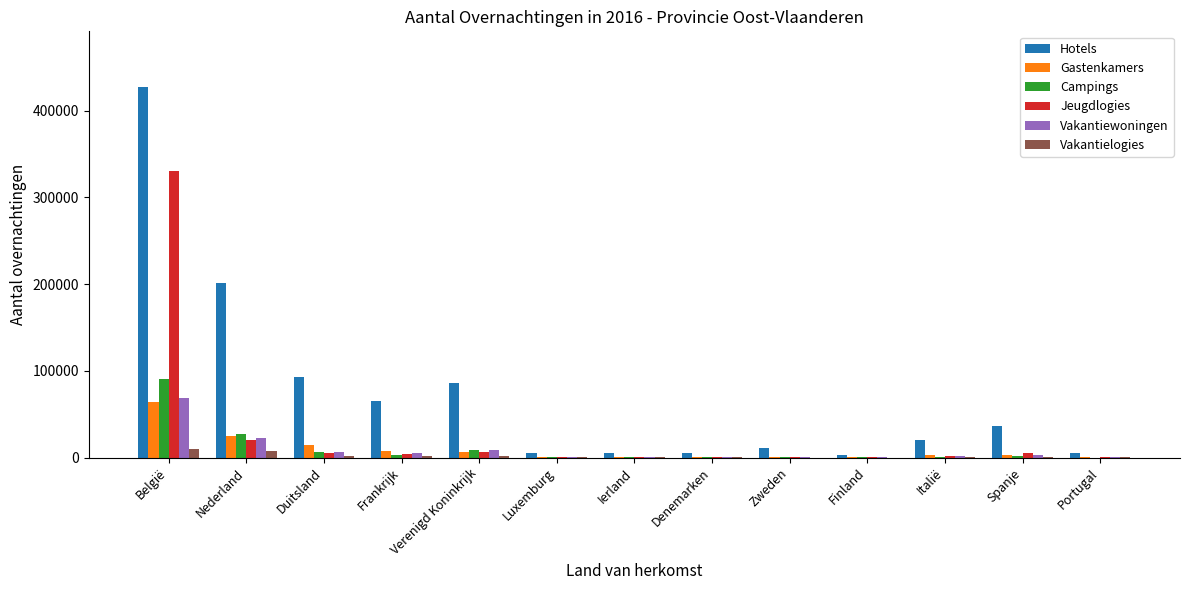

The value of Hotels at Spanje is 54630. True or false?

False